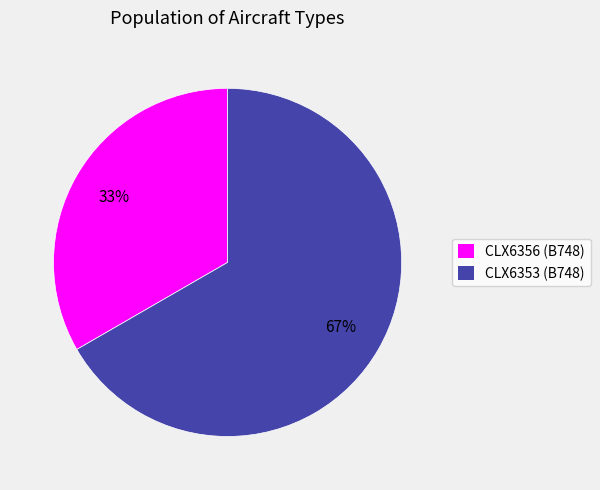

To the nearest percent, what portion does CLX6353 (B748) represent?

67%